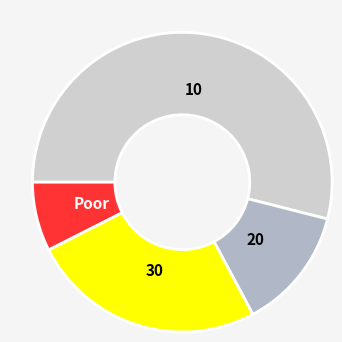

Is there a majority slice in this chart?

Yes